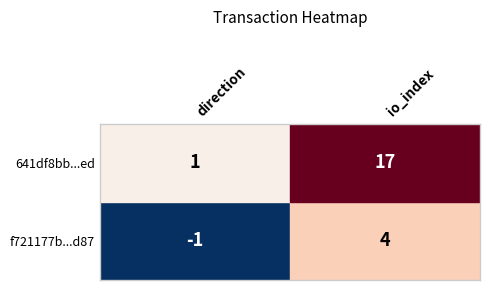

Count the number of data series in this chart.

2